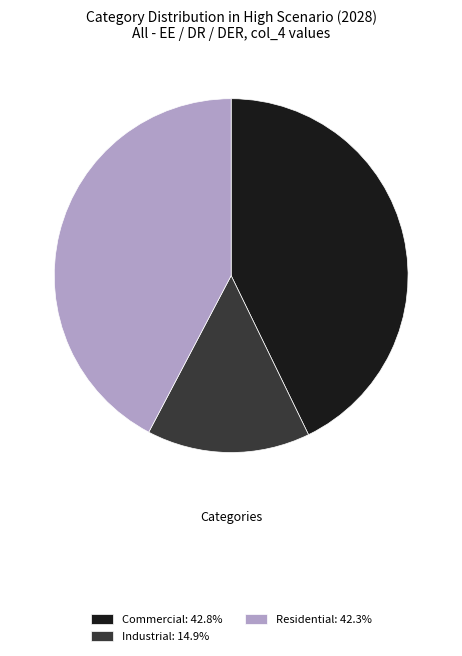

Do Commercial: 42.8% and Industrial: 14.9% together represent more than half of the pie?

Yes